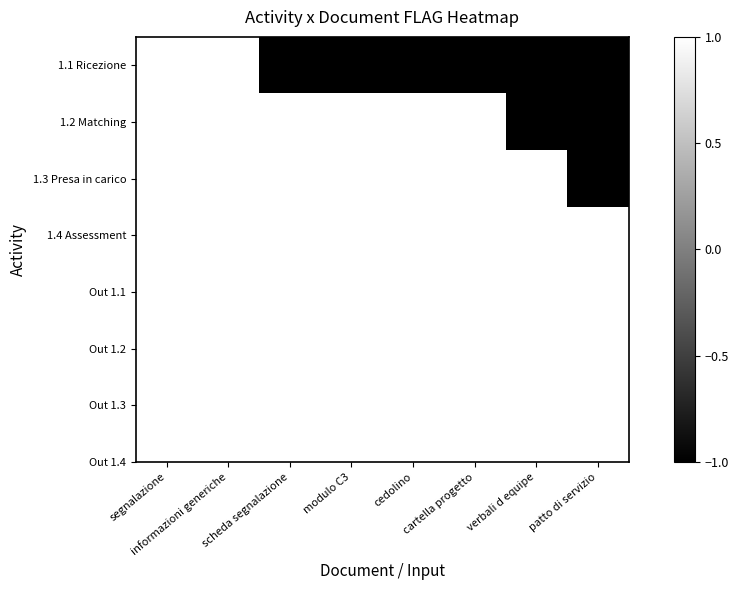

Rank the series by their maximum value, from lowest to highest.

1.1 Ricezione, 1.2 Matching, 1.3 Presa in carico